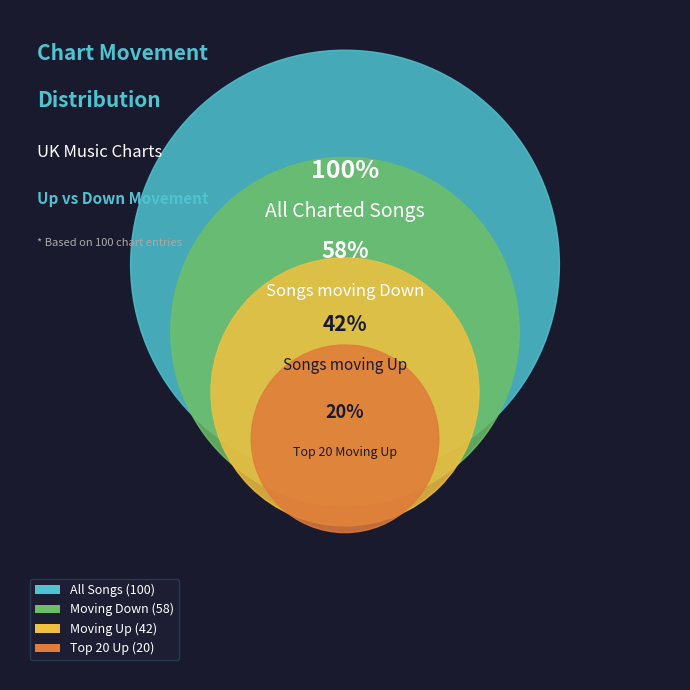

Approximately how many times larger is the value at Down compared to Up?

1.4